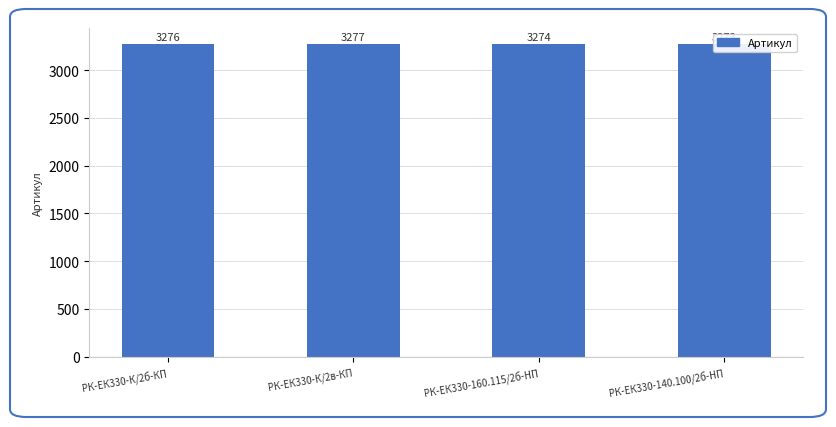

List the labels in order of value, largest first.

РК-ЕК330-К/2в-КП, РК-ЕК330-К/2б-КП, РК-ЕК330-160.115/2б-HП, РК-ЕК330-140.100/2б-HП